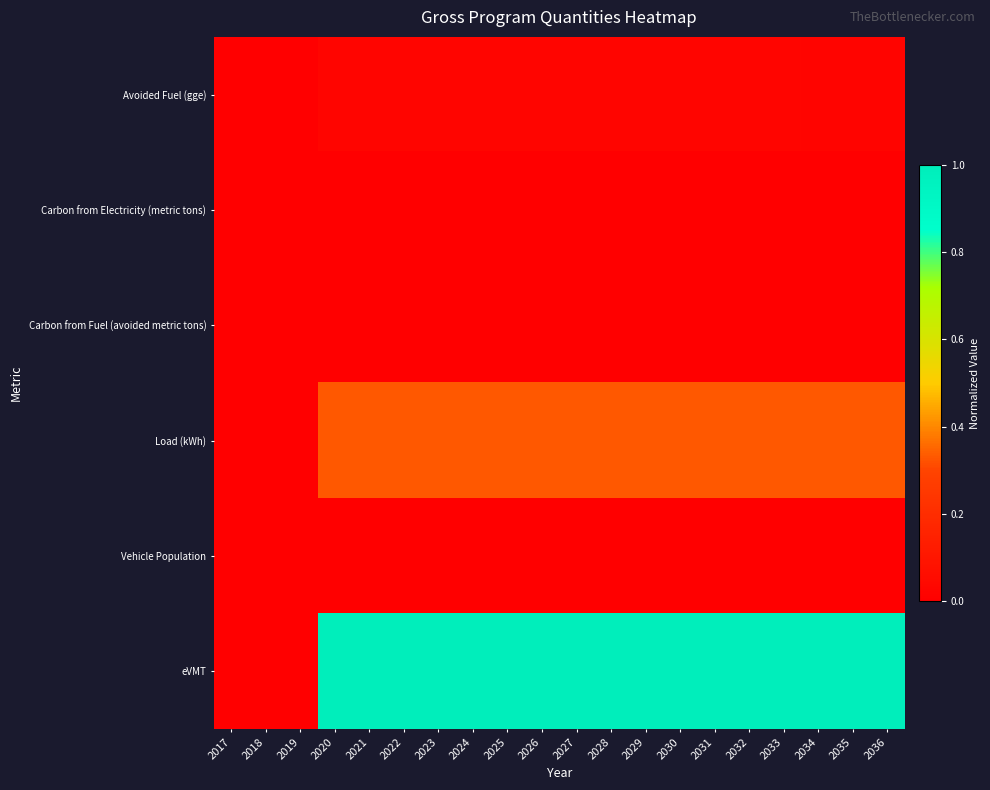

Rank the series by their maximum value, from lowest to highest.

Vehicle Population, Carbon from Electricity (metric tons), Carbon from Fuel (avoided metric tons), Avoided Fuel (gge), Load (kWh), eVMT